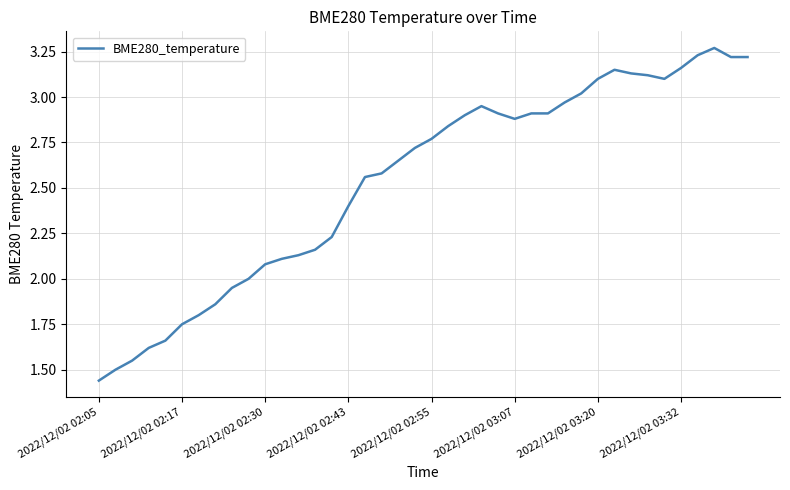

How many lines are shown in the chart?

1